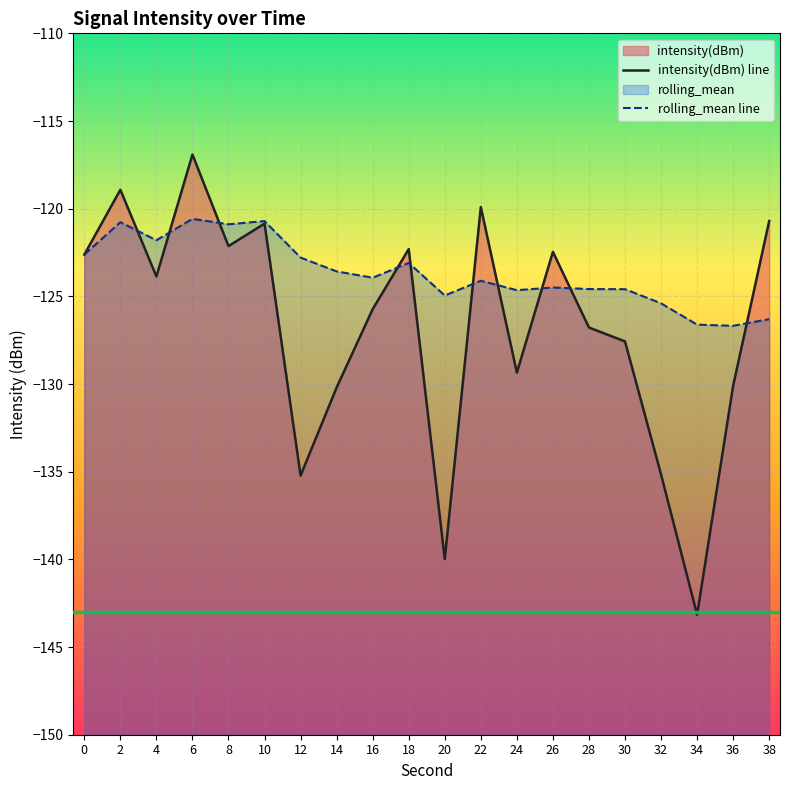

Rank the categories by intensity(dBm) value from lowest to highest.

34, 20, 12, 32, 14, 36, 24, 30, 28, 16, 4, 0, 26, 18, 8, 10, 38, 22, 2, 6